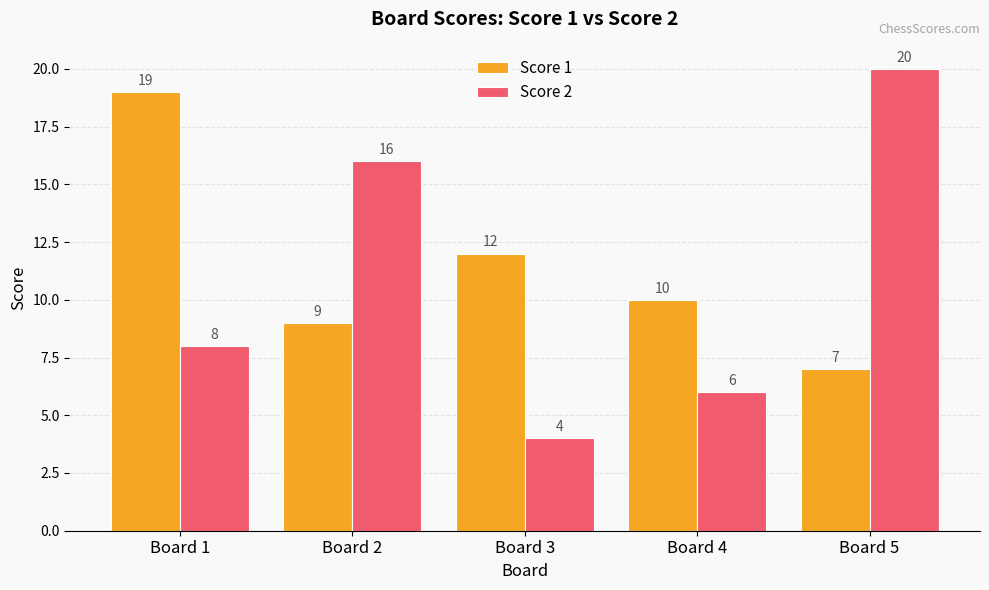

How many groups of bars are there?

5